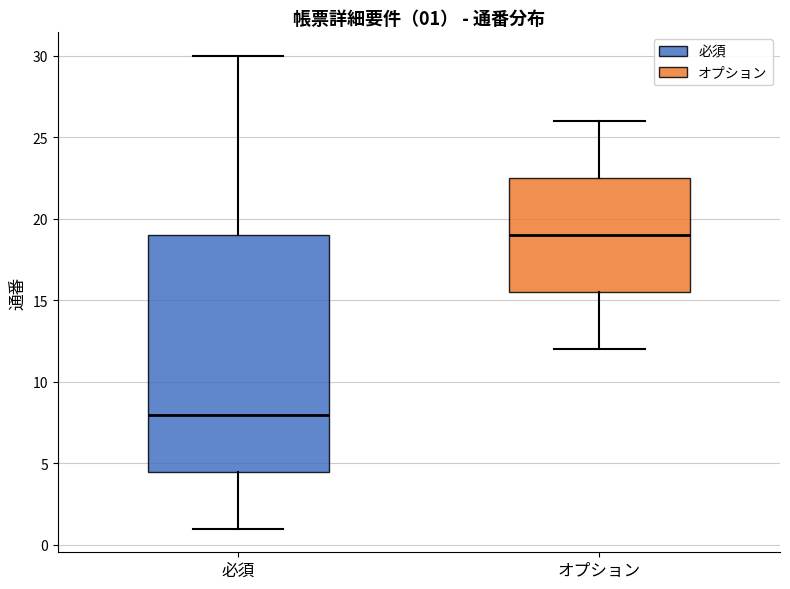

Which box is the tallest, from its lower edge to its upper edge?

必須